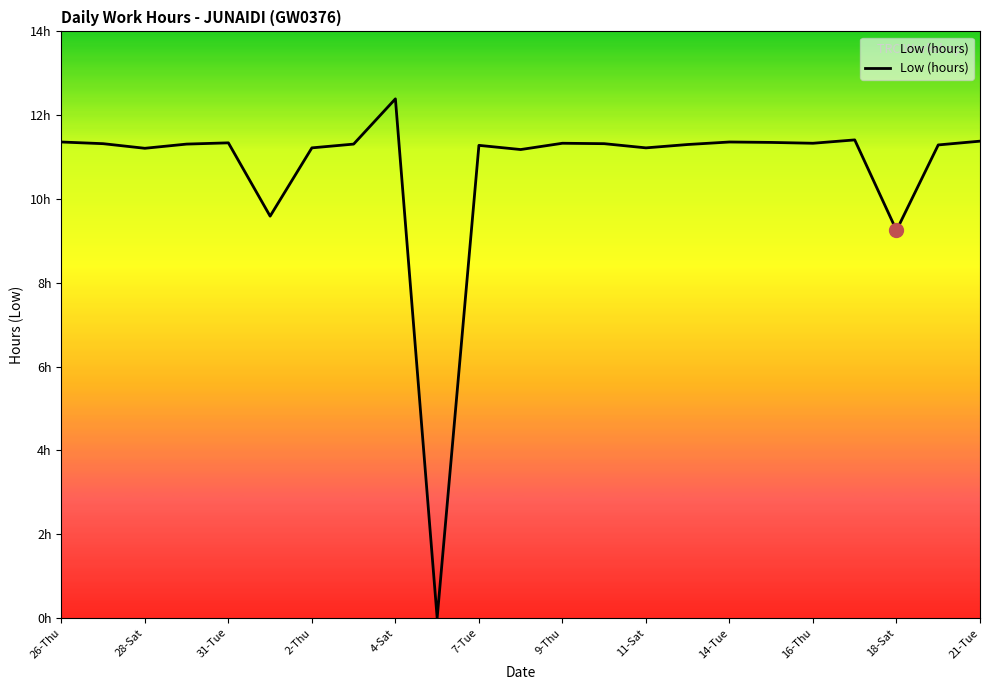

Does the chart have visible grid lines?

No